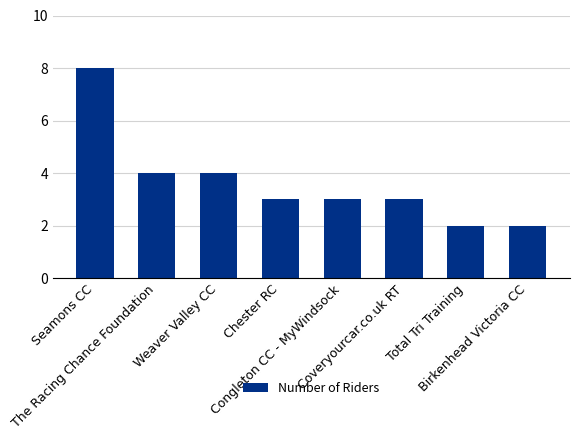

What position from the right is Congleton CC - MyWindsock?

4